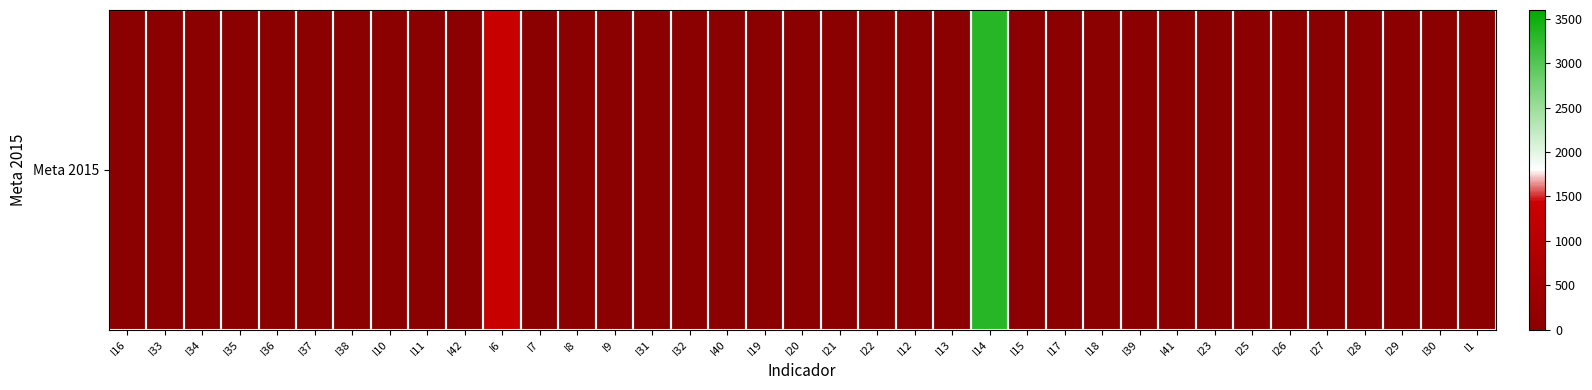

Count the number of categories in the chart.

37